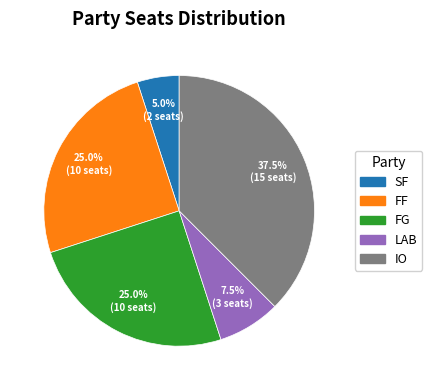

Does any single category account for the majority?

No